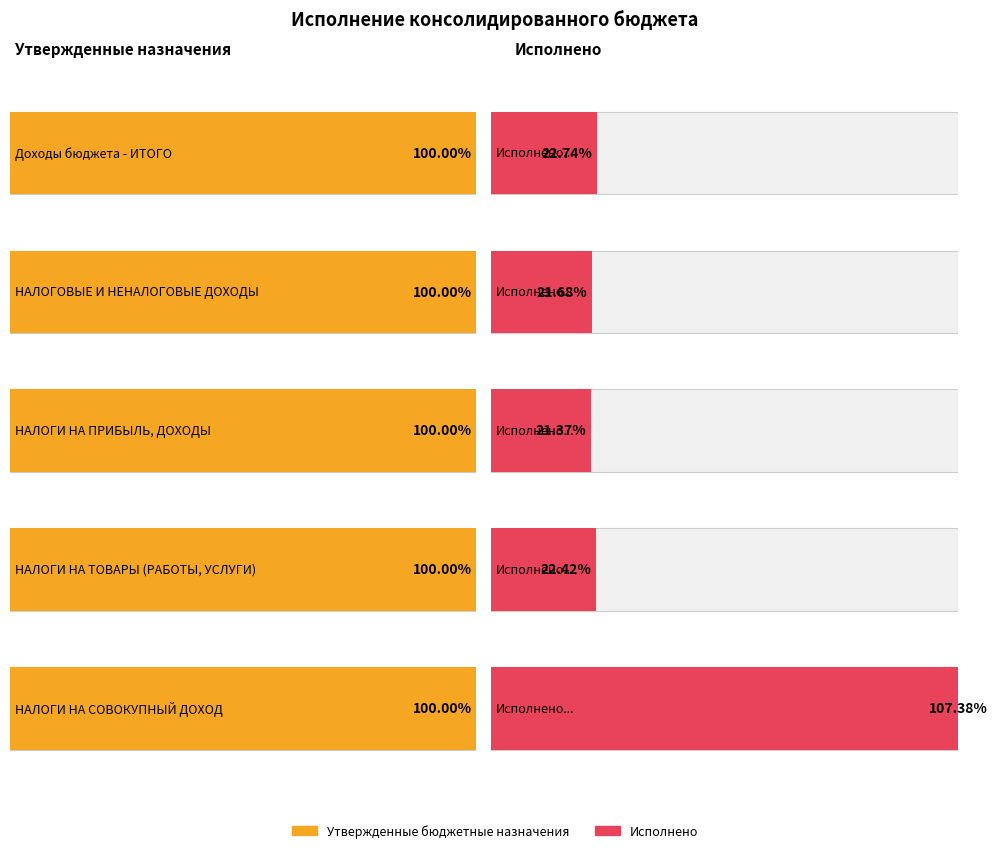

Count the number of data series in this chart.

2